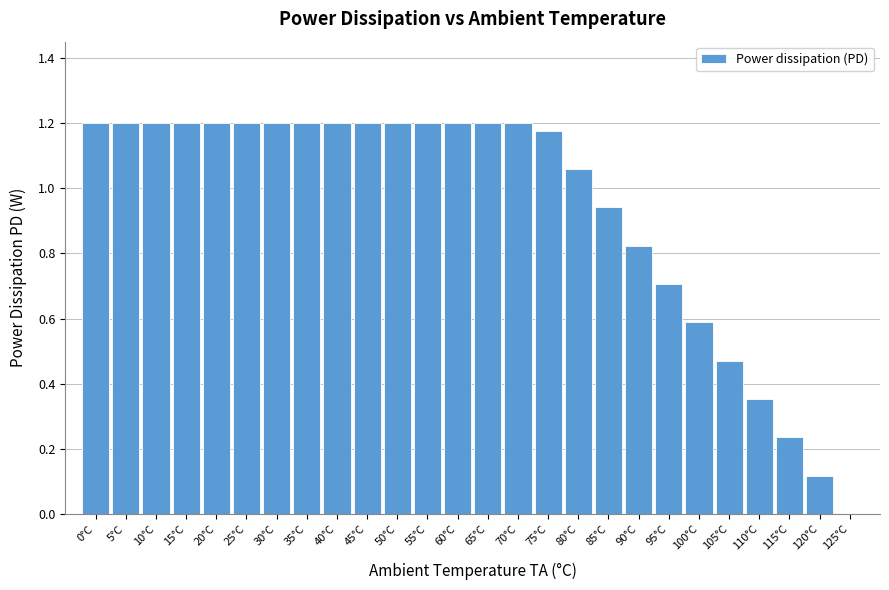

The chart shows a value of 1.2 at 55°C. True or false?

True